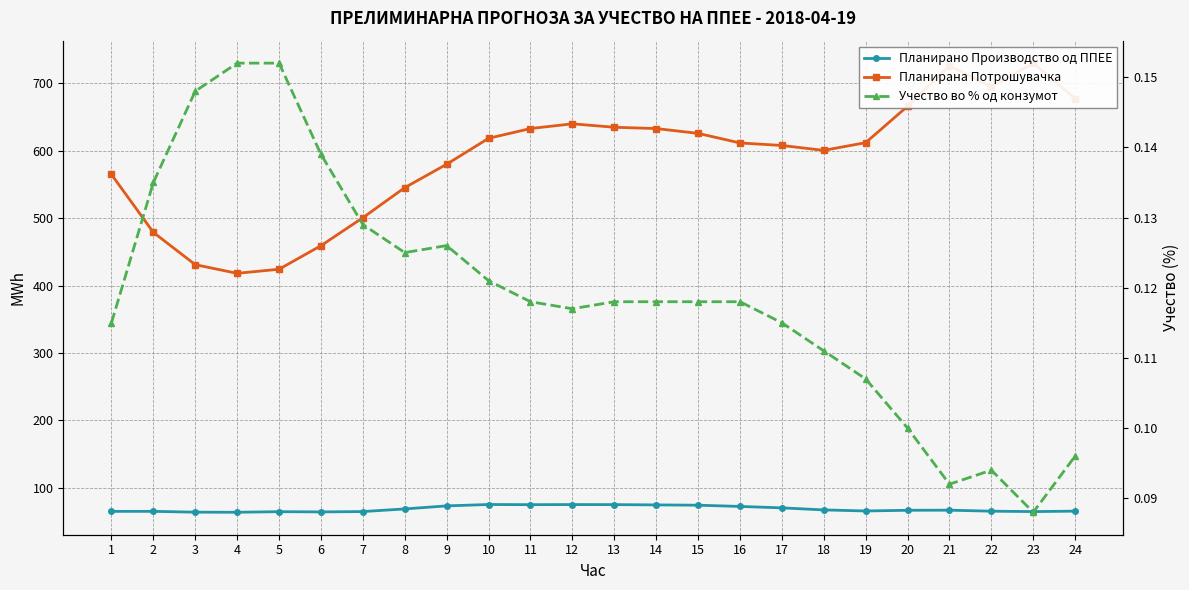

True or false: Планирана Потрошувачка and Планирано Производство од ППЕЕ intersect in this chart.

False